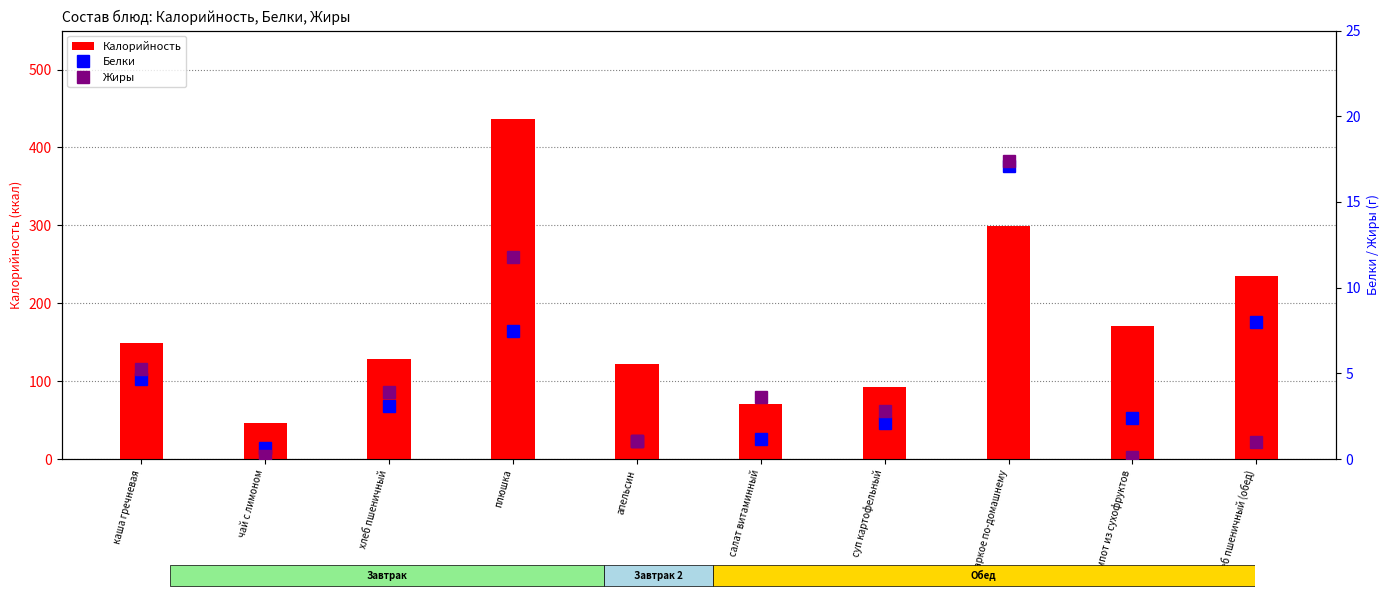

List the series in order of their peak value, highest first.

Калорийность, Жиры, Белки